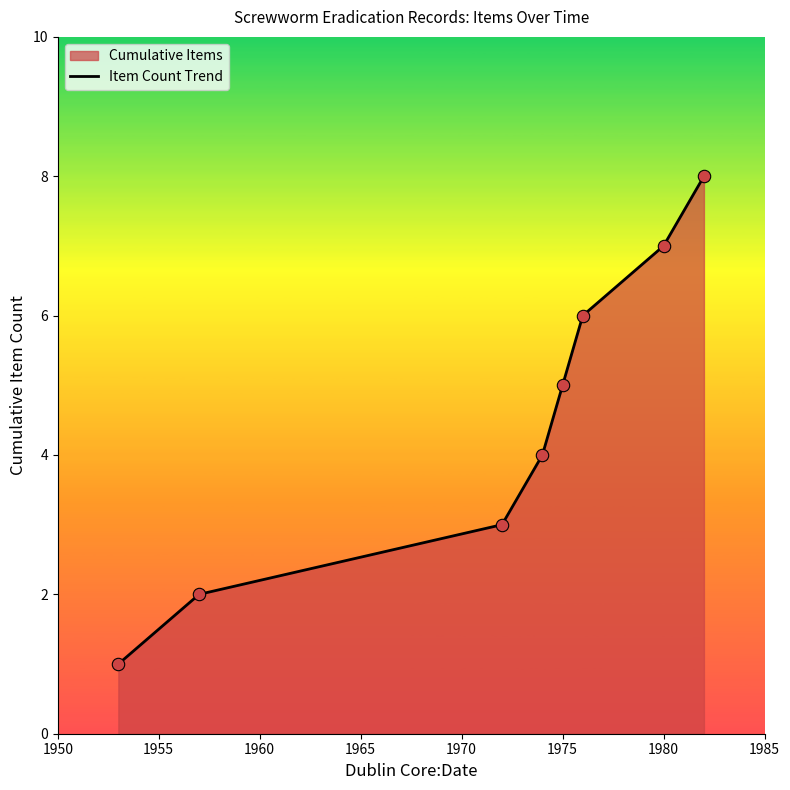

What is the sum of all values?

36